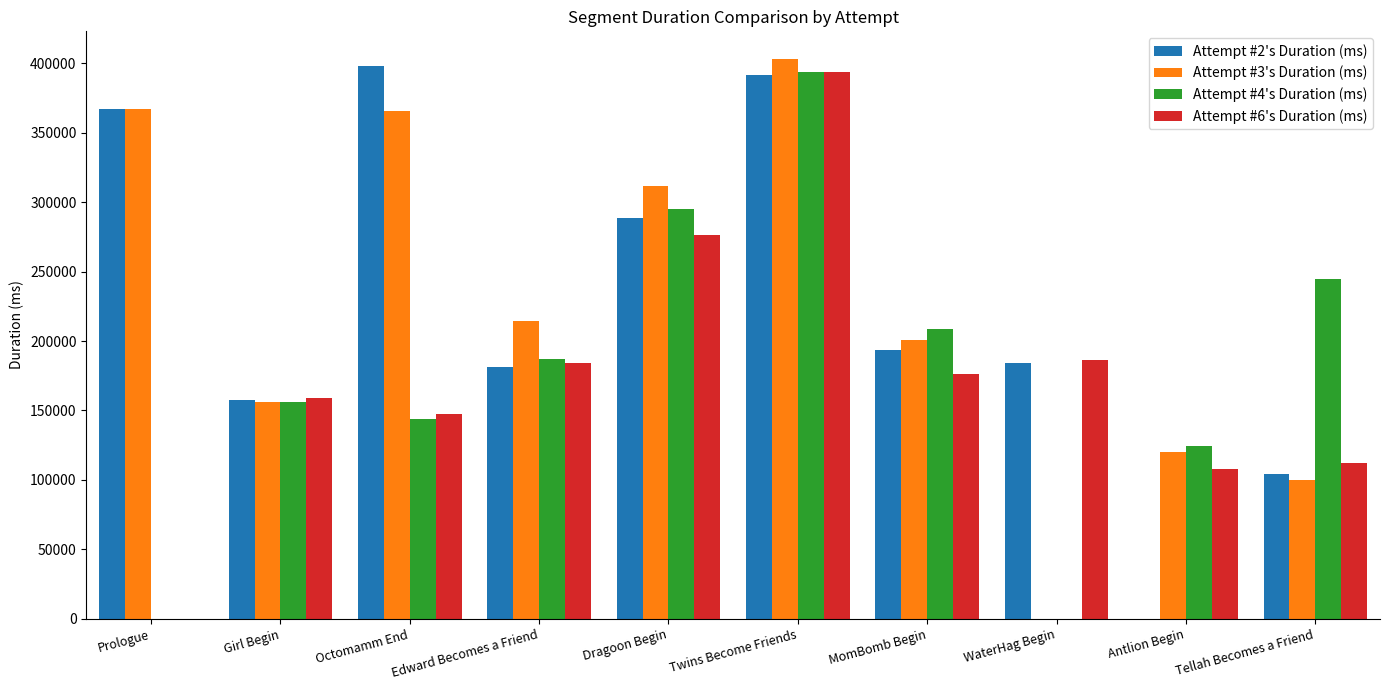

What are all the series names shown in the legend?

Attempt #2's Duration (ms), Attempt #3's Duration (ms), Attempt #4's Duration (ms), Attempt #6's Duration (ms)